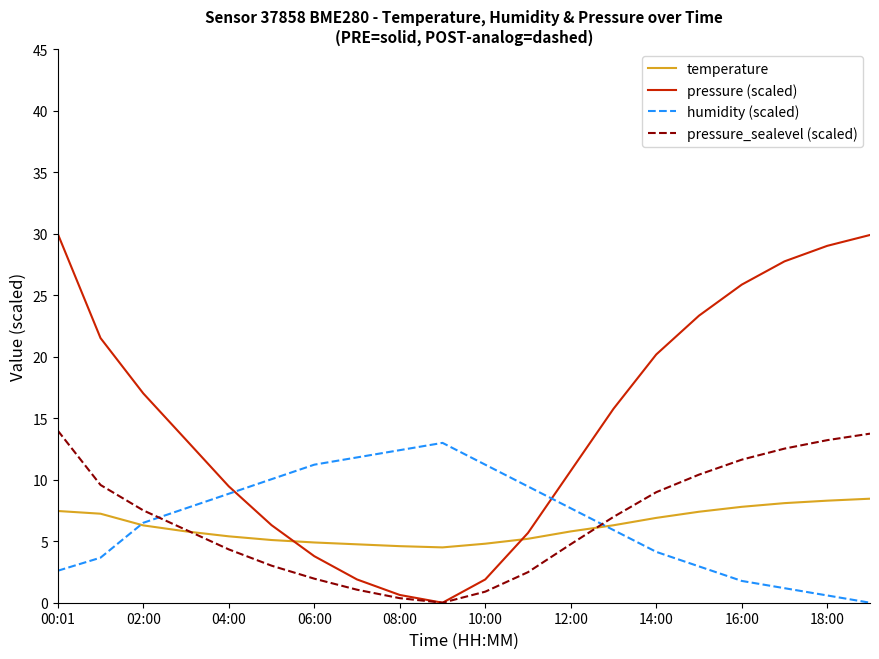

What are all the series names shown in the legend?

temperature, pressure (scaled), humidity (scaled), pressure_sealevel (scaled)